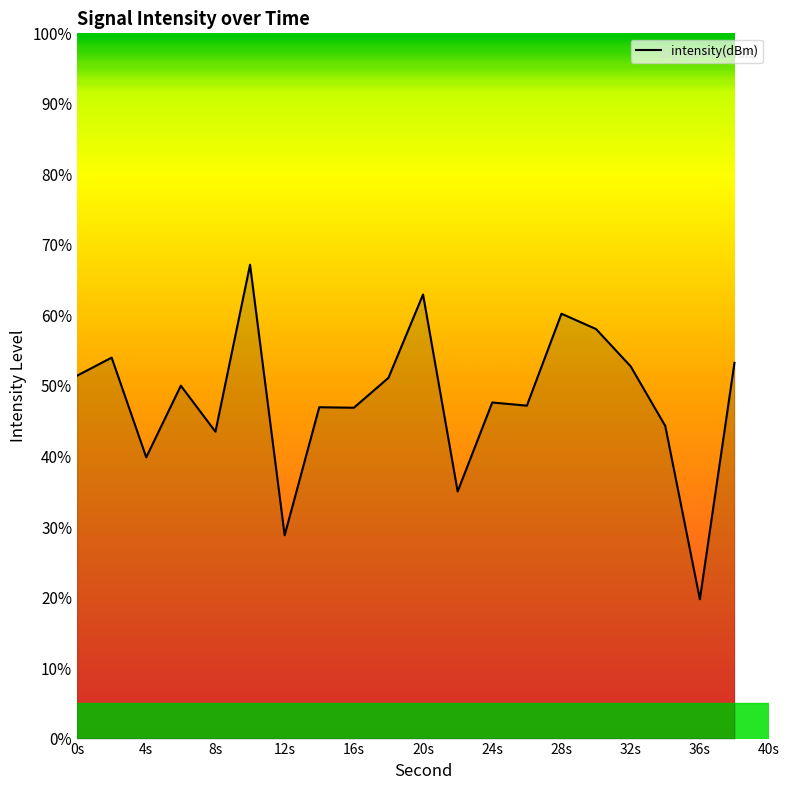

What is the difference between the maximum and minimum values?

47.4